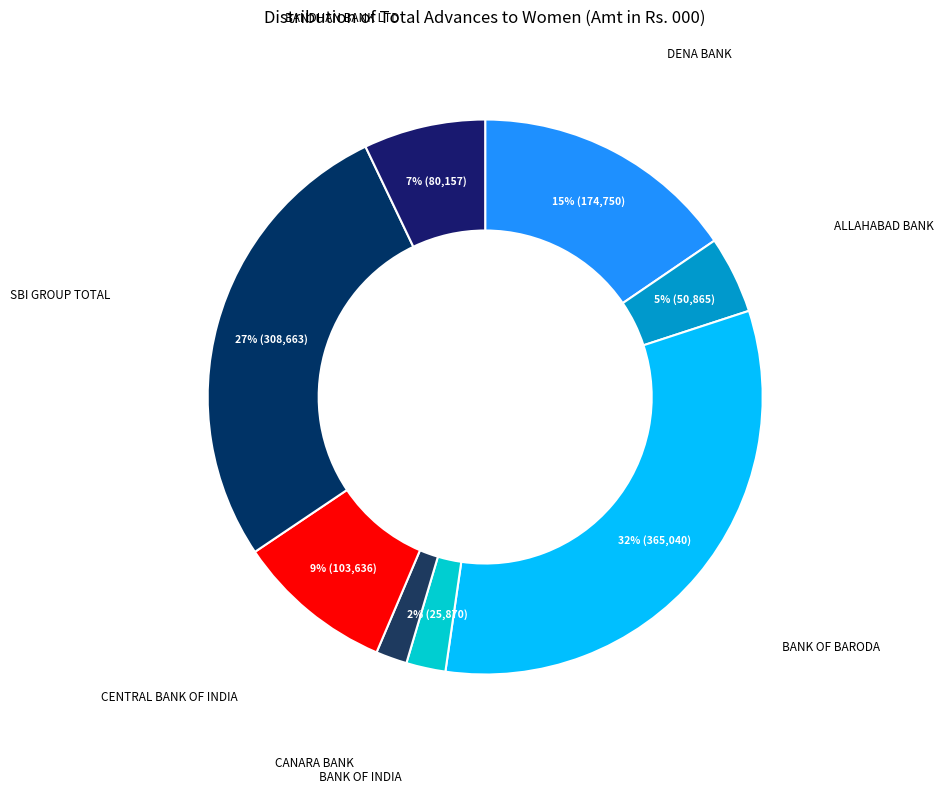

How many slices are in this pie chart?

8